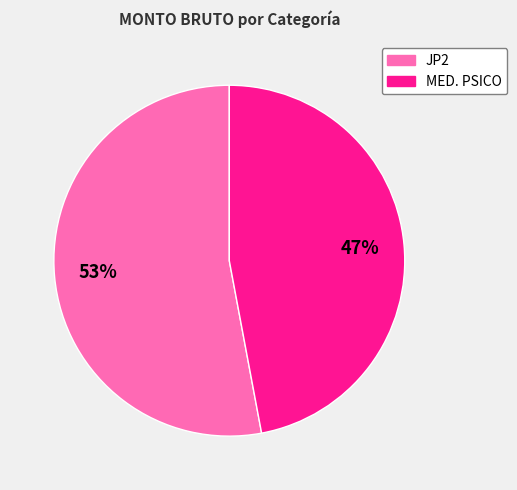

To the nearest percent, what is the average slice percentage?

50%